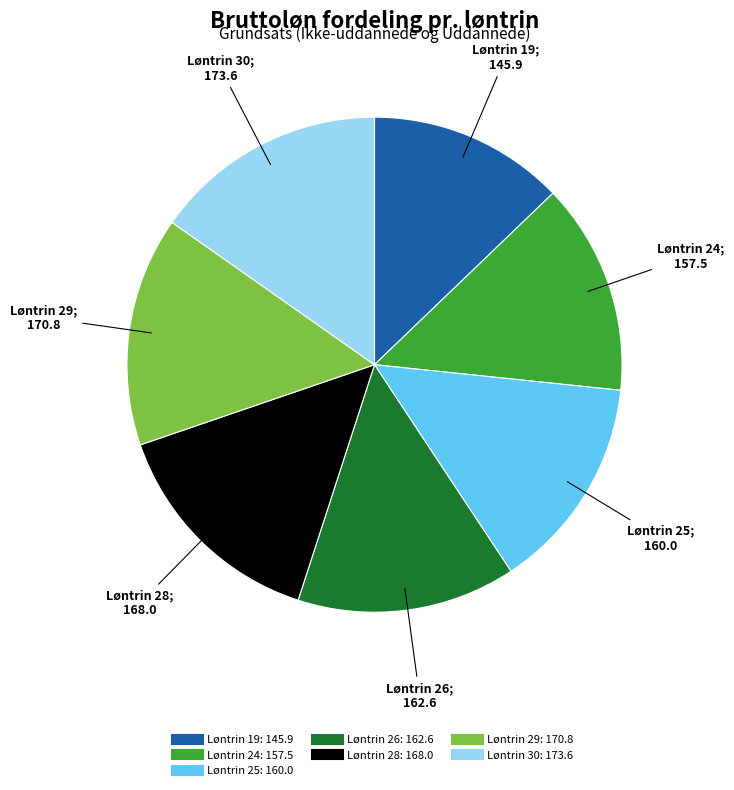

How many slices are in this pie chart?

7